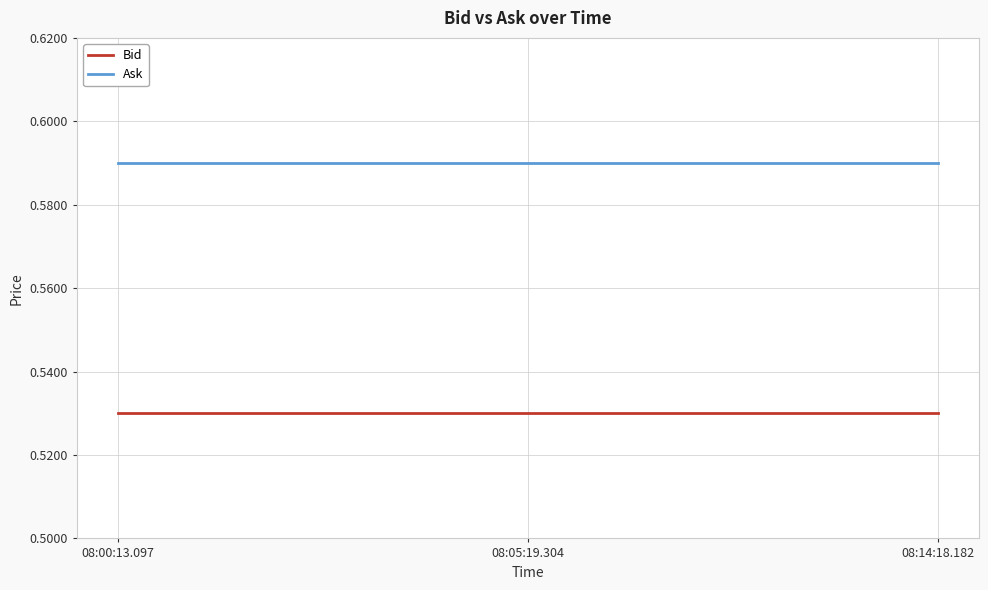

What is the sum of the Ask values at 08:14:18.182 and 08:05:19.304?

1.2